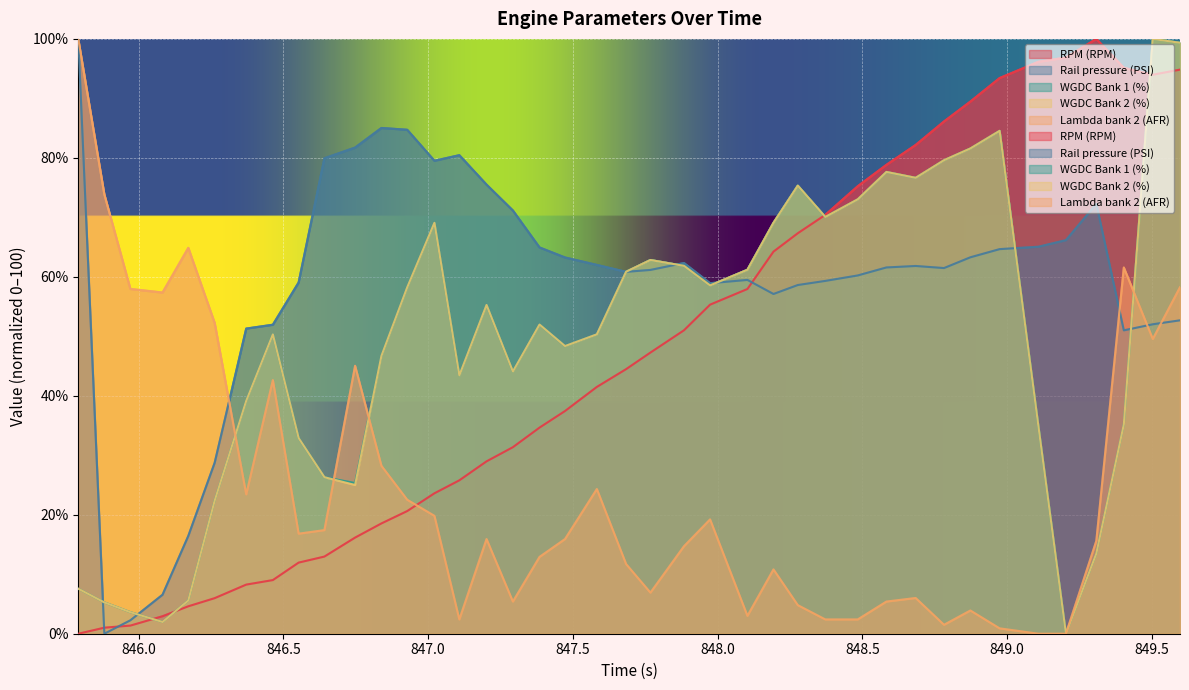

What is the difference between the highest and lowest values at 848.372?

68.0